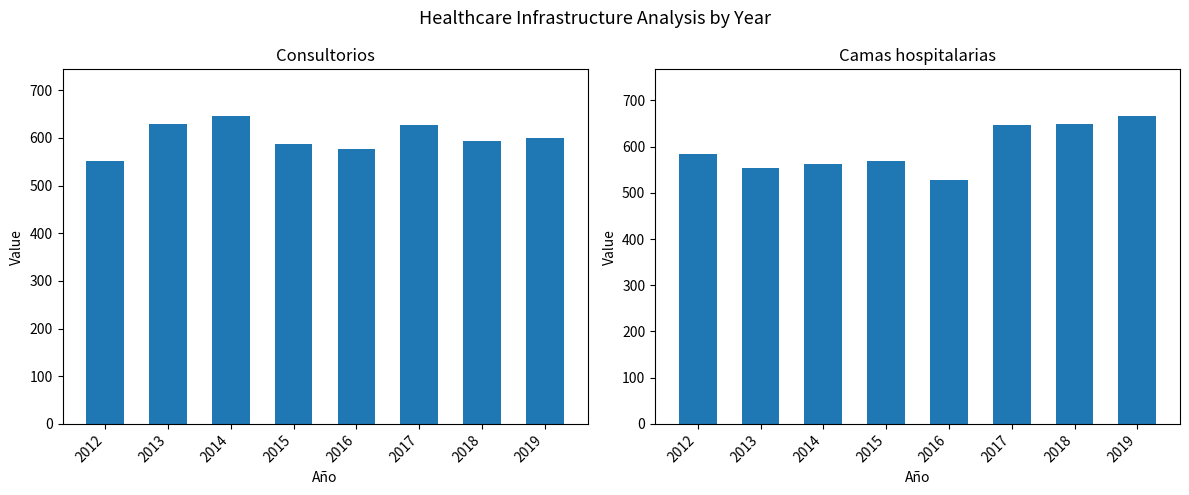

At which category does the chart reach its peak across all series?

2019